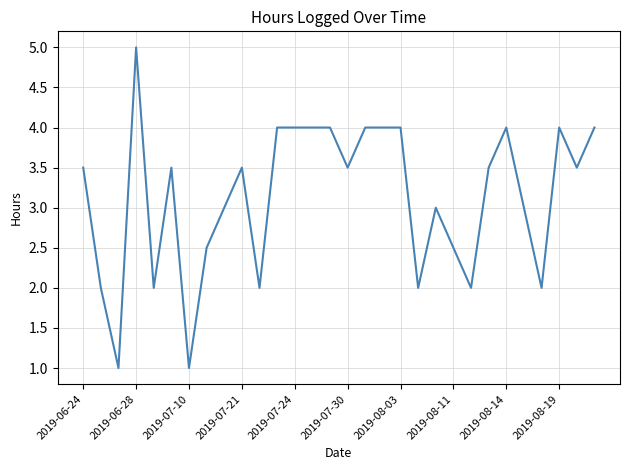

What is the average value?

3.1